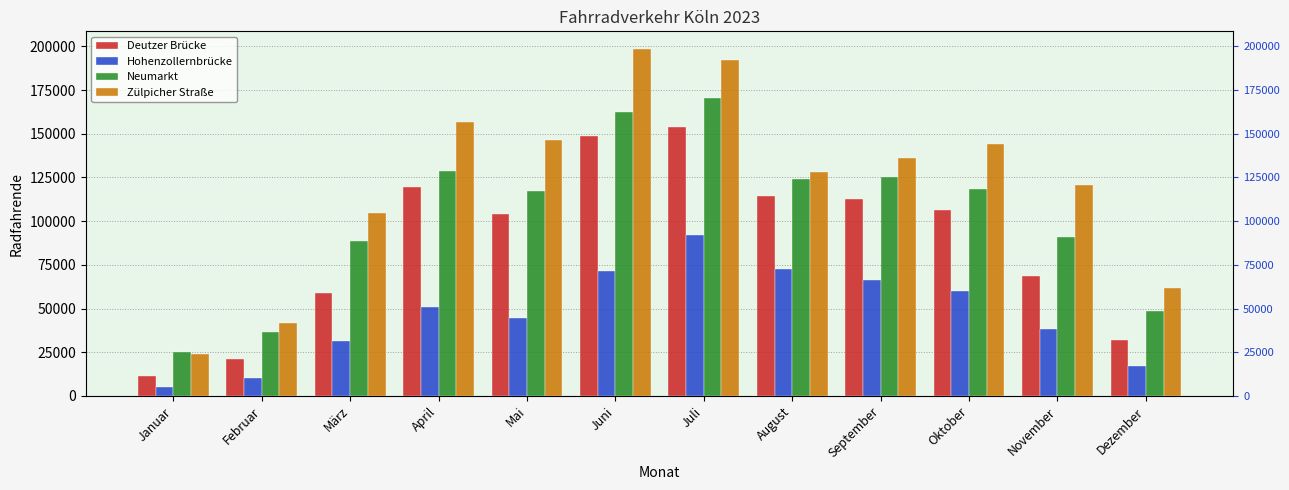

What is the approximate value of Neumarkt at Mai?

117117